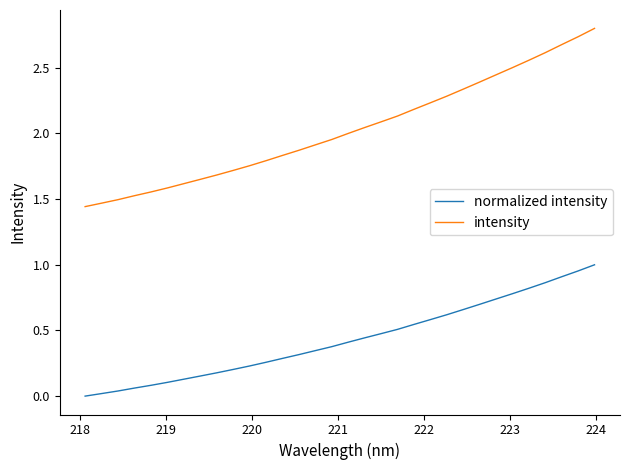

True or false: intensity and normalized intensity intersect in this chart.

False